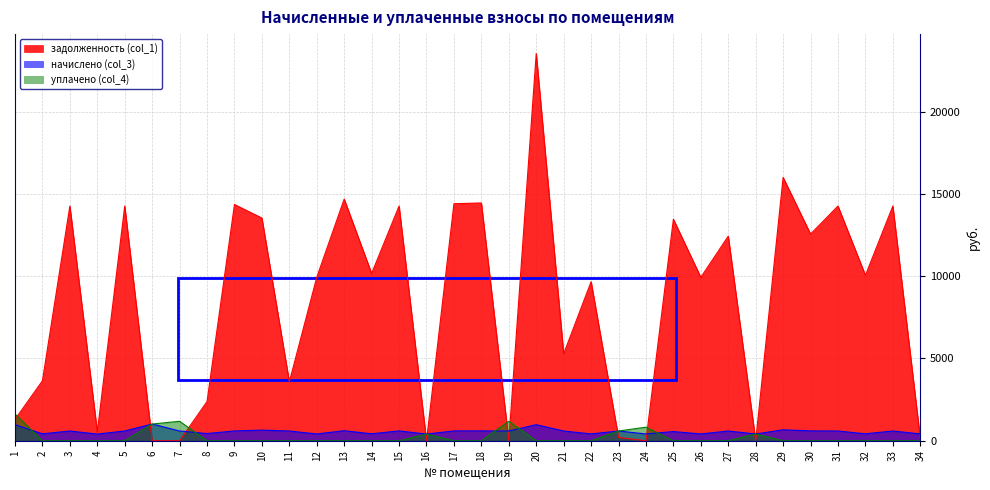

How many lines are shown in the chart?

3